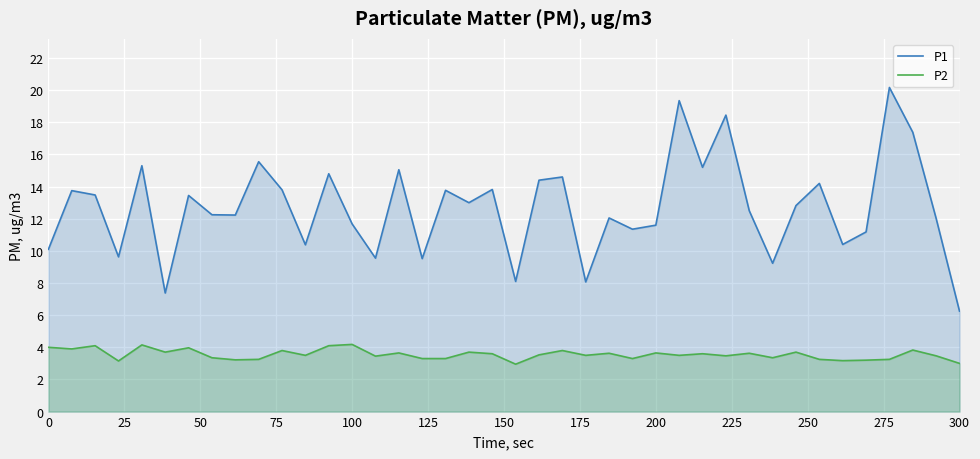

Is it true that P1 equals 10.1 at 0?

True